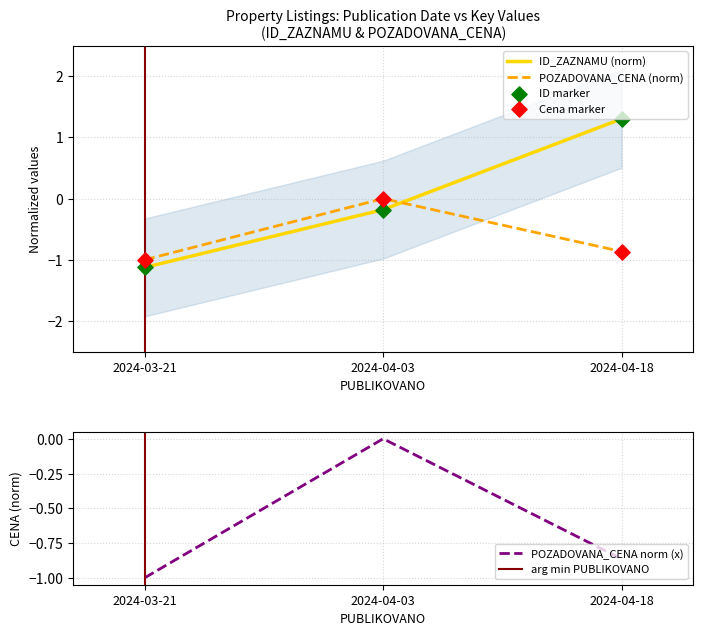

What is the total value across all series at 2024-04-18?

0.4